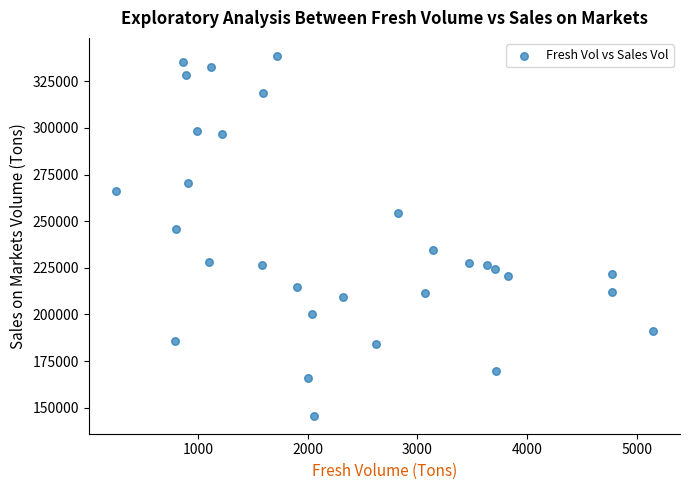

What is the range of X values (max minus min)?

4898